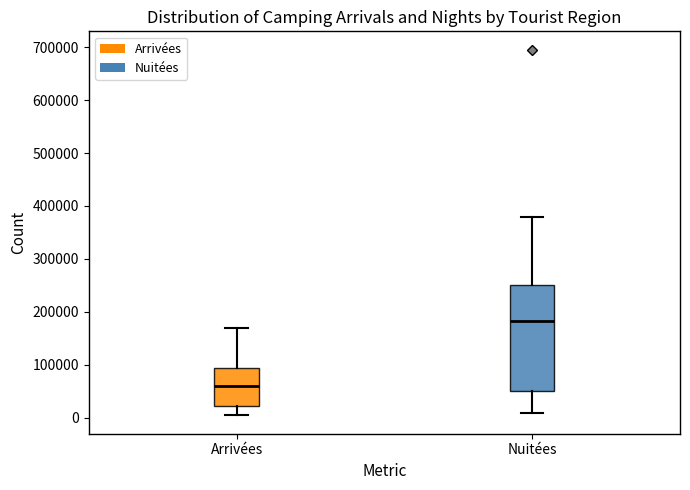

Reading left to right, read every box against the y-axis: the position of its median line, the range the box covers, and the ends of its whiskers. The values are not printed on the chart, so give them approximately, as read against the axis.

Arrivées: median 60000, box 20000 to 90000, whiskers 0 to 170000
Nuitées: median 180000, box 50000 to 250000, whiskers 10000 to 380000